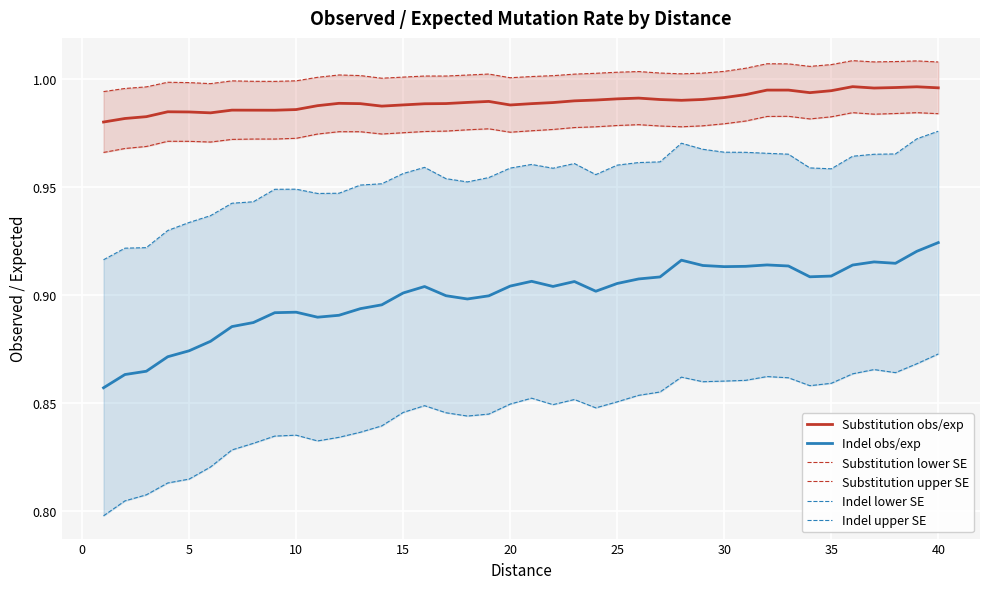

True or false: Substitution upper SE and Substitution obs/exp cross at least once.

False